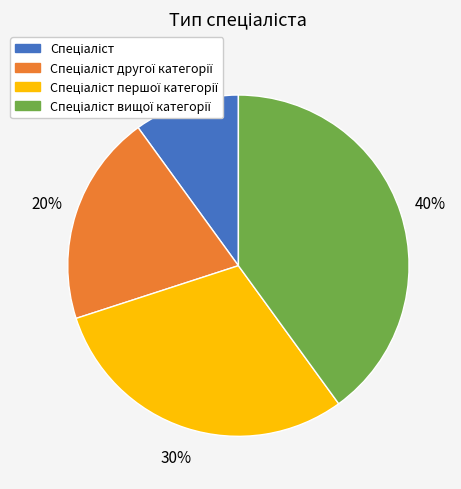

To the nearest percent, what is the difference between the largest and smallest slice percentages?

30%